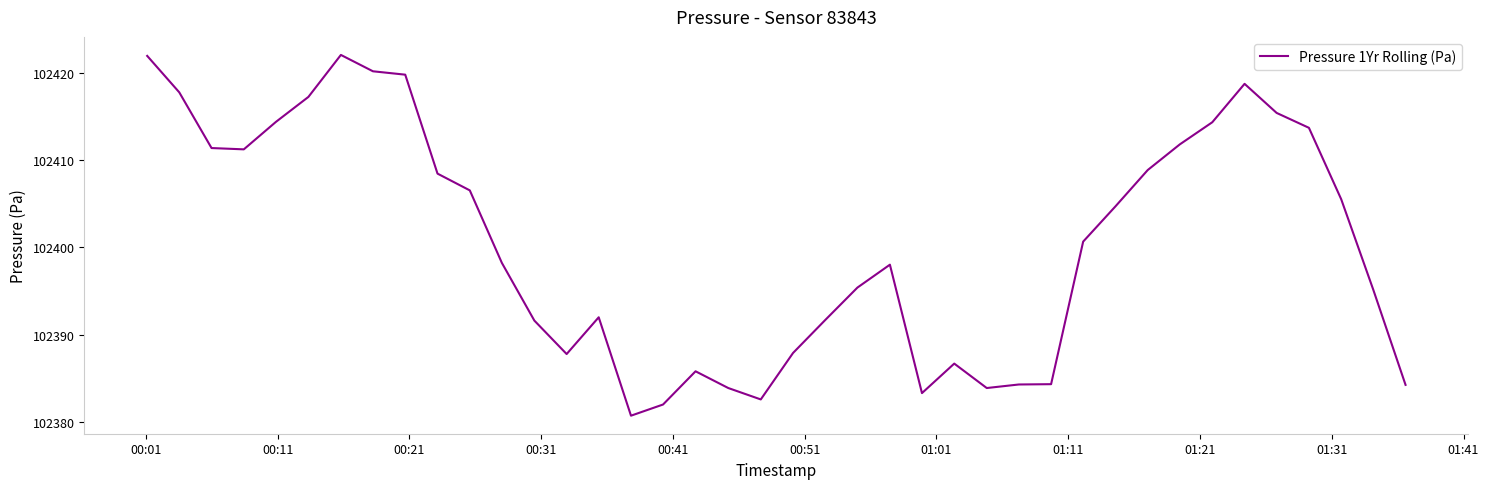

What is the smallest value displayed?

102380.7